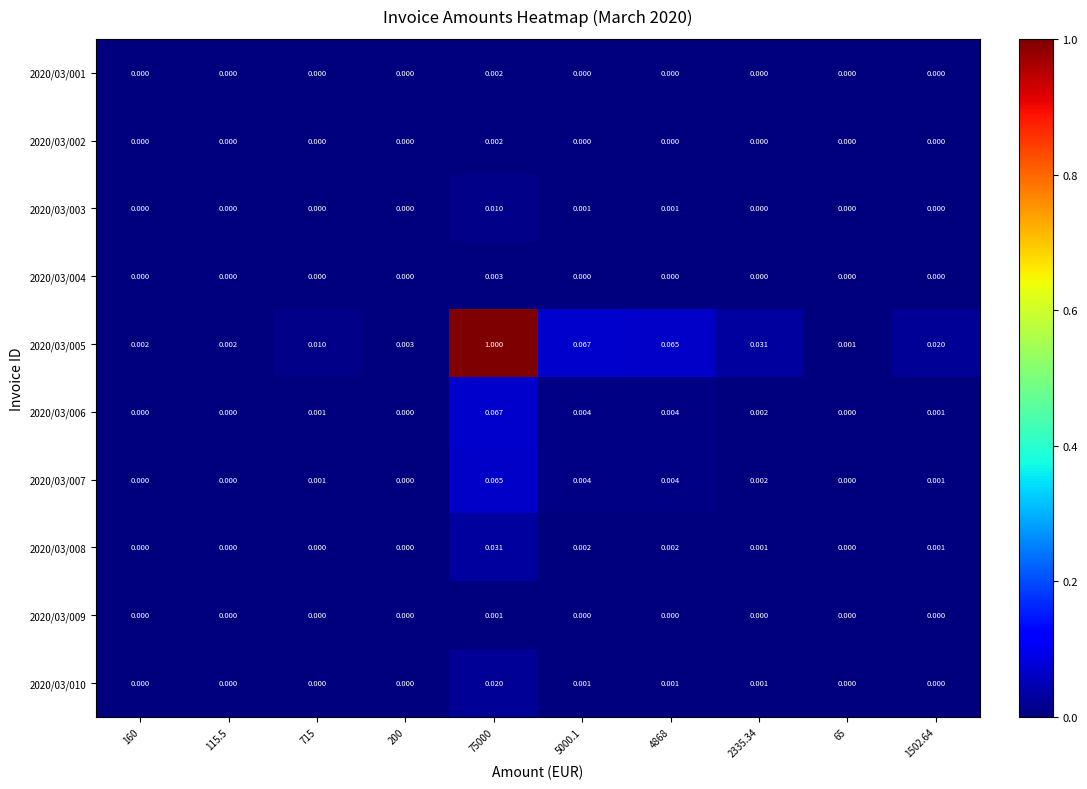

At which category is the sum across all series the highest?

75000